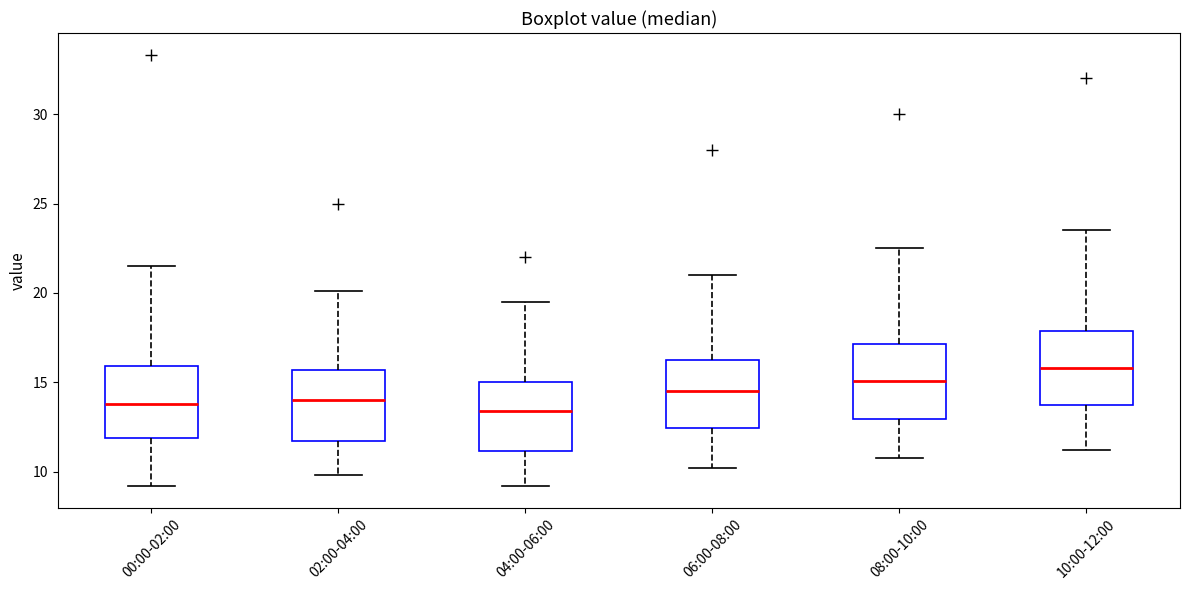

Reading left to right, read every box against the y-axis: the position of its median line, the range the box covers, and the ends of its whiskers. The values are not printed on the chart, so give them approximately, as read against the axis.

00:00-02:00: median 14.0, box 12.0 to 16.0, whiskers 9.0 to 21.5
02:00-04:00: median 14.0, box 11.5 to 15.5, whiskers 10.0 to 20.0
04:00-06:00: median 13.5, box 11.0 to 15.0, whiskers 9.0 to 19.5
06:00-08:00: median 14.5, box 12.5 to 16.5, whiskers 10.0 to 21.0
08:00-10:00: median 15.0, box 13.0 to 17.0, whiskers 11.0 to 22.5
10:00-12:00: median 16.0, box 13.5 to 18.0, whiskers 11.0 to 23.5